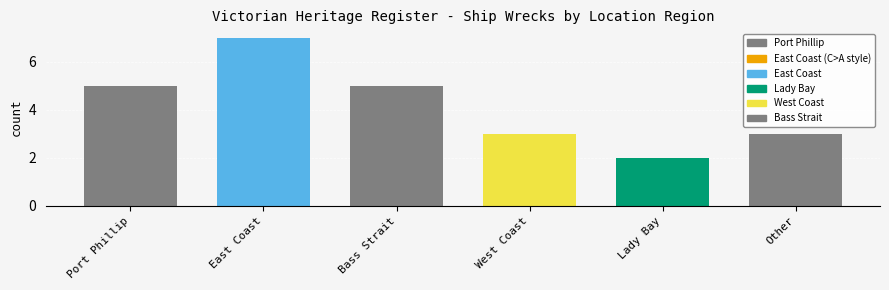

What position from the right is East Coast?

5